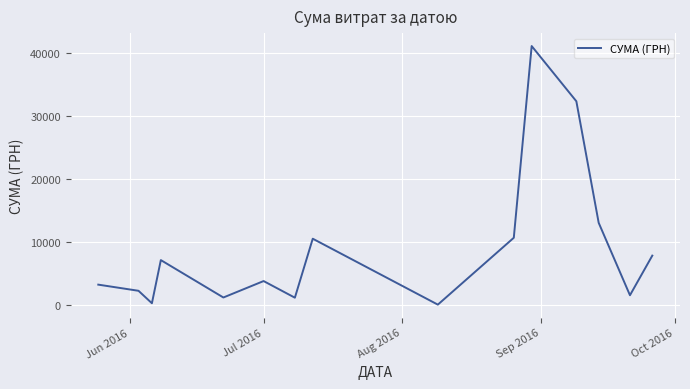

What is the average value?

9141.7